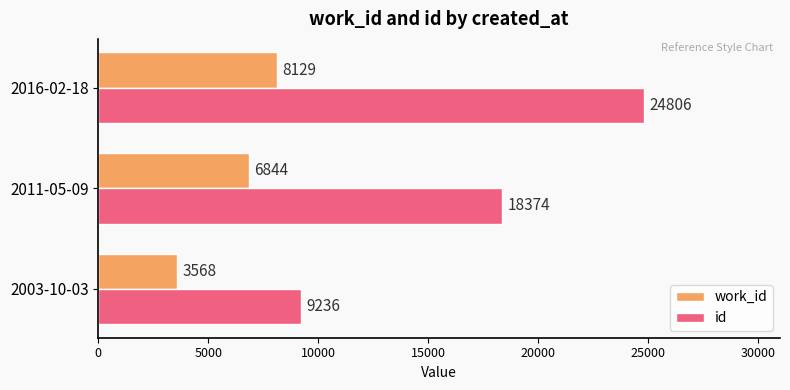

Where is work_id nearest to the value 5848?

2011-05-09